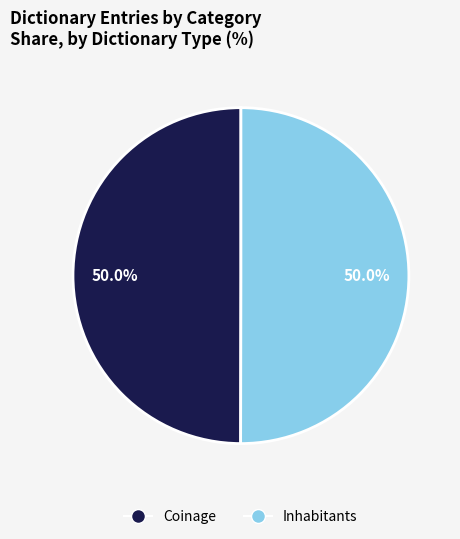

What is the ratio of the value at Coinage to the value at Inhabitants?

1.0